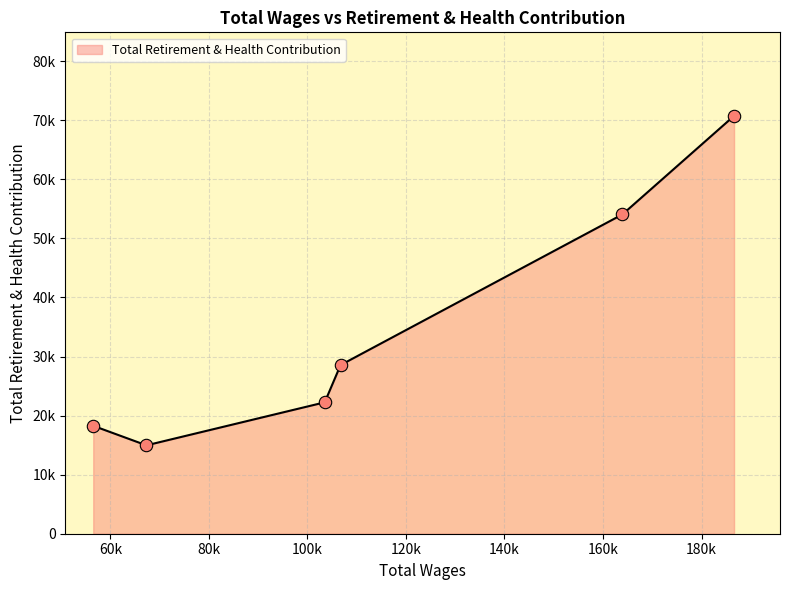

Does the chart have visible grid lines?

Yes